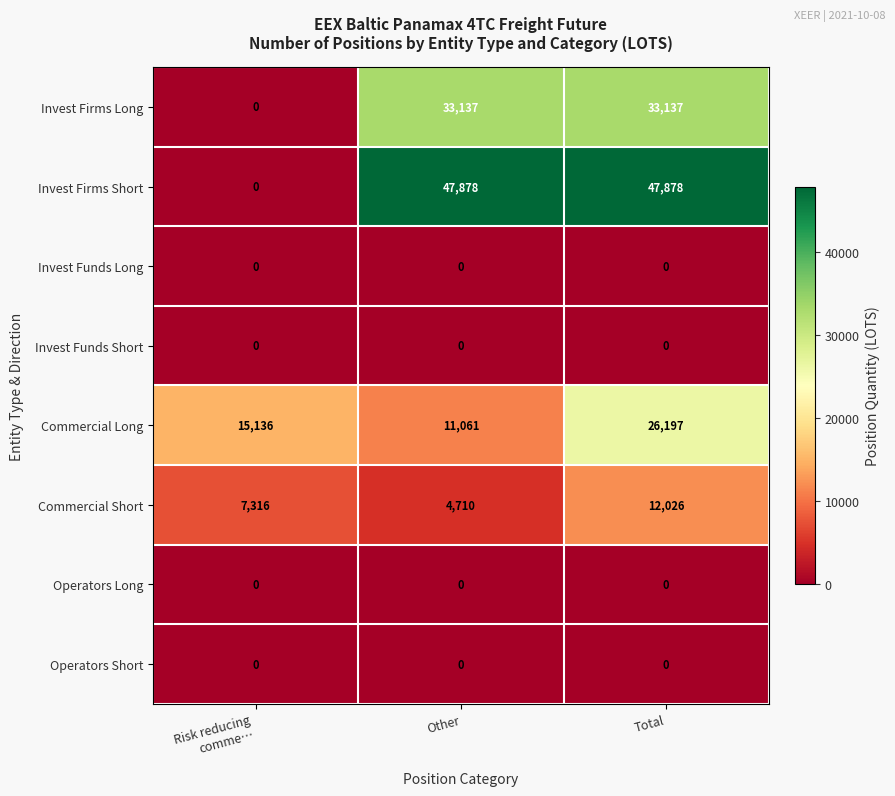

What is the difference between the highest and lowest values at Total?

47878